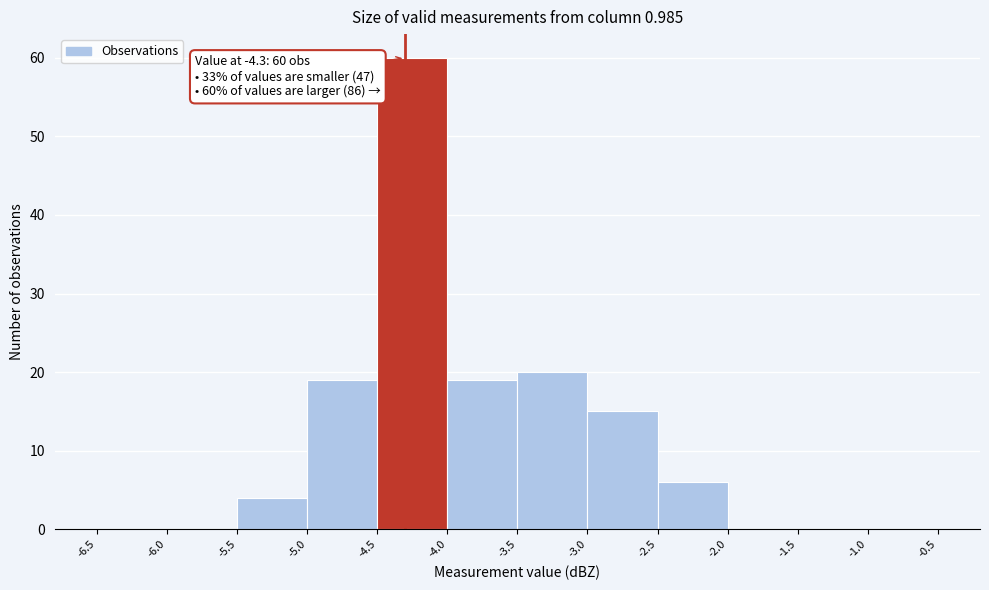

Which range on the x-axis has the tallest bar?

-4.5 to -4.0